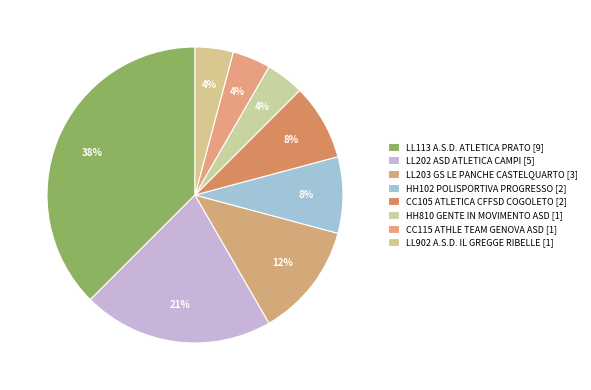

How many slices are in this pie chart?

8